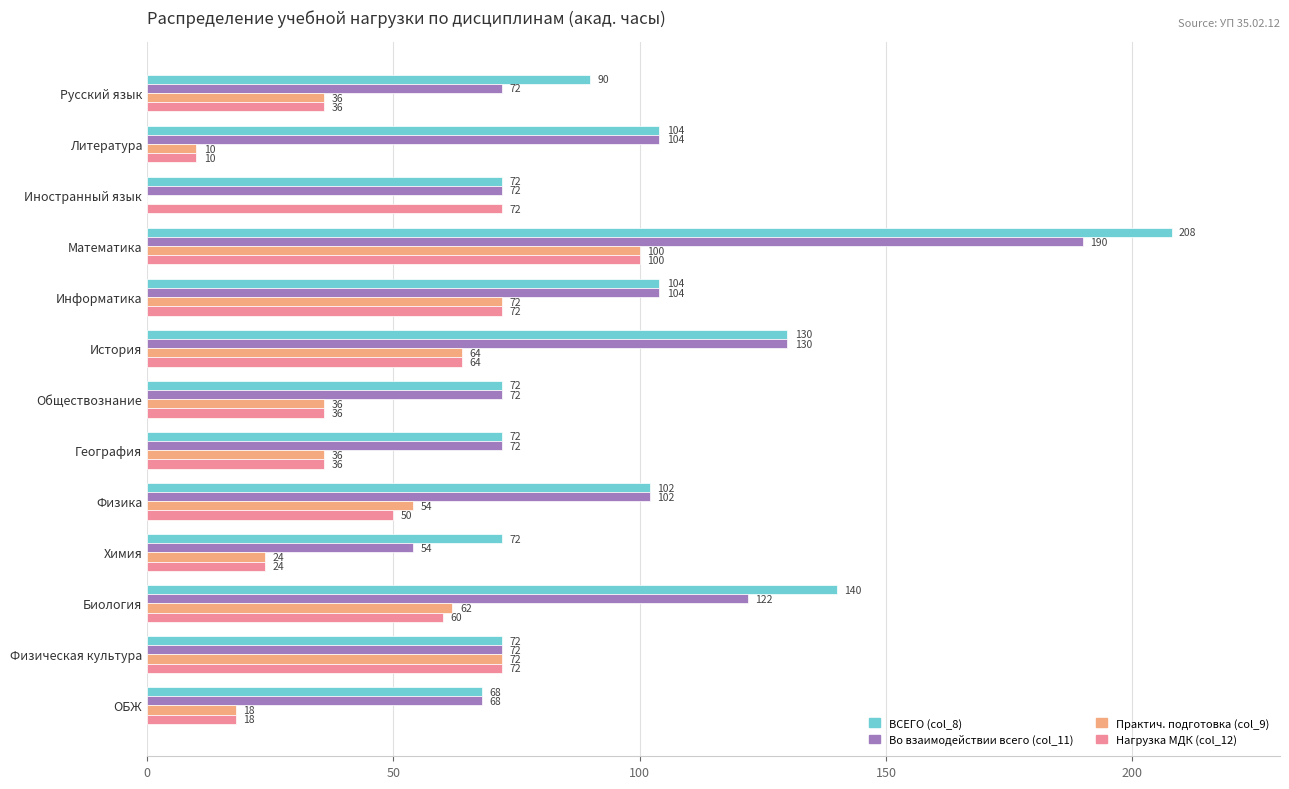

At which label is ВСЕГО (col_8) closest to 138?

Биология